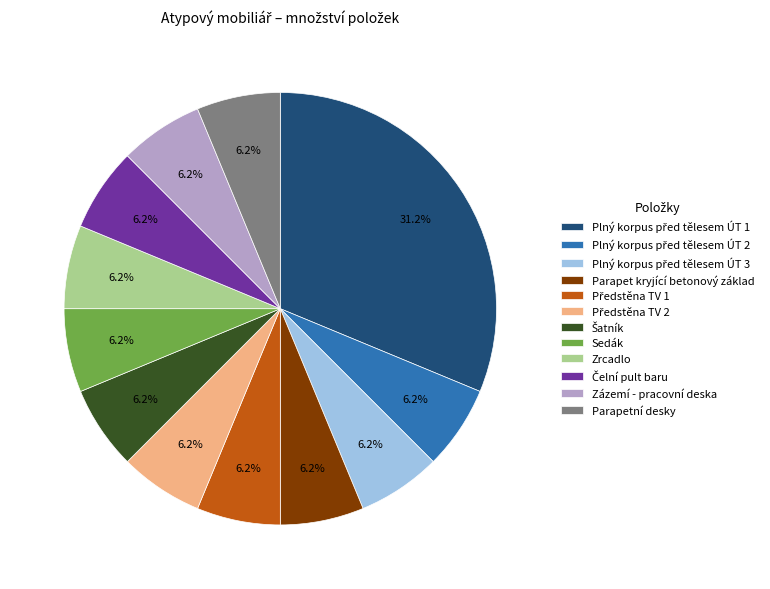

Does any single category account for the majority?

No